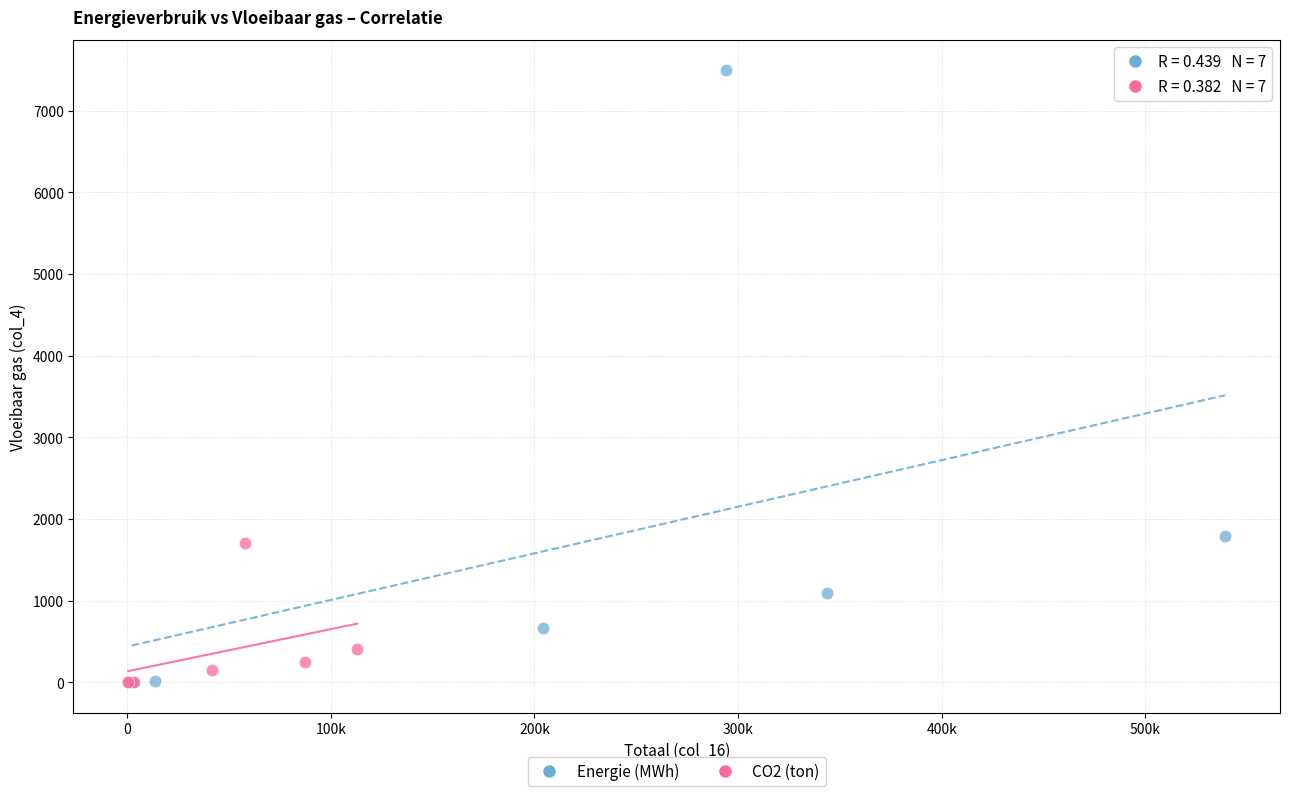

Which series contains the highest Y value?

Energie (MWh)